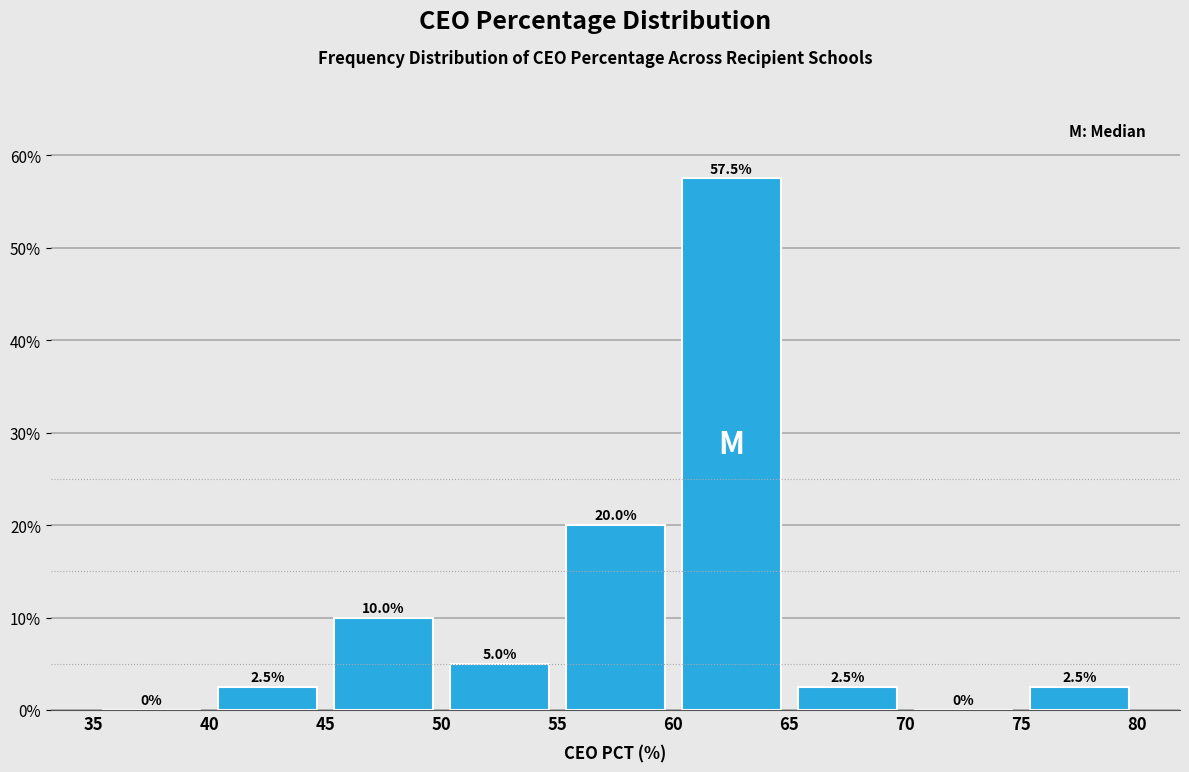

What is the height of the bar covering 60 to 65 on the x-axis?

57.5